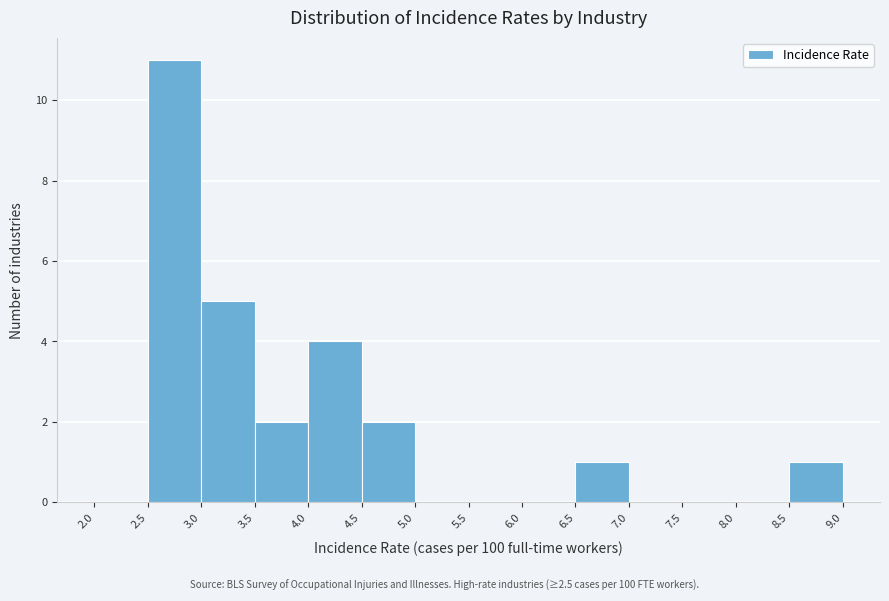

Which range on the x-axis has the tallest bar?

2.5 to 3.0